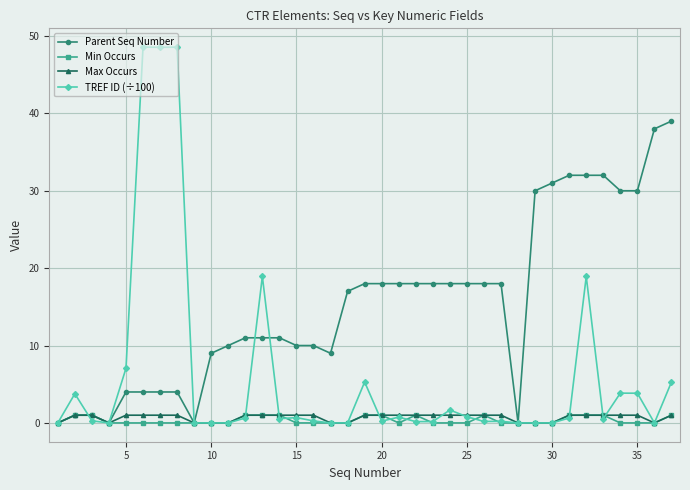

Which series has the widest spread of values?

TREF ID (÷100)